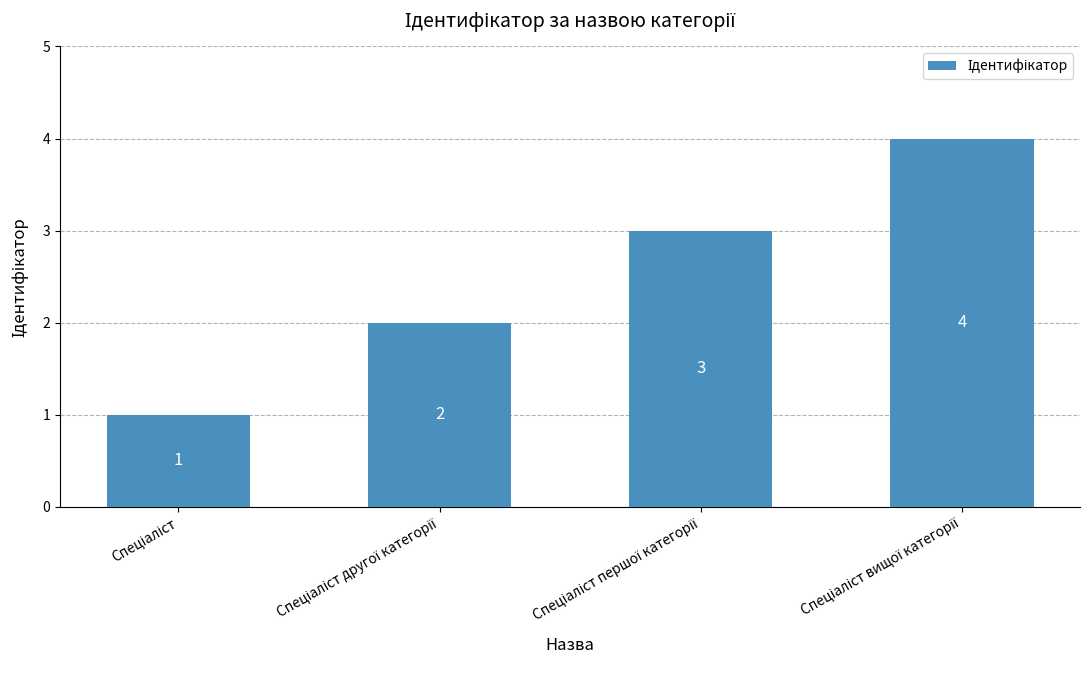

What is the maximum value shown in the chart?

4